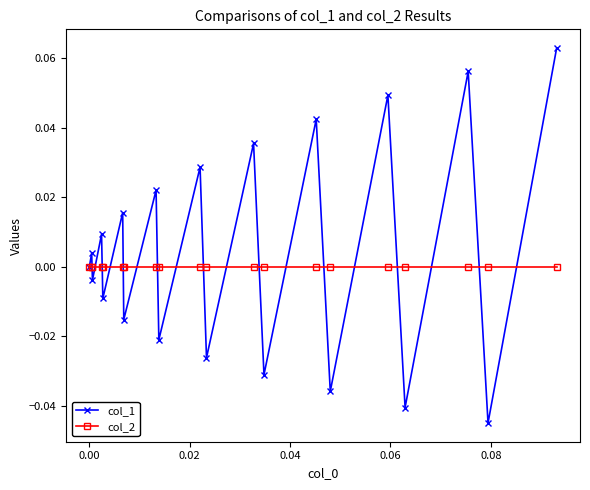

How many interior local valleys does the col_1 series have?

9